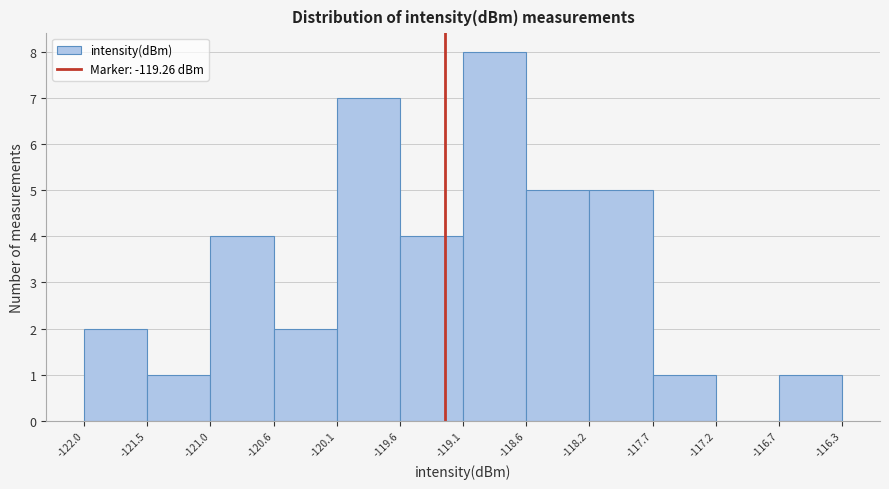

Reading left to right, list every bar in this chart as the range it spans on the x-axis followed by its height. The values are not printed on the chart, so give them approximately, as read against the axis.

-122.0 to -121.5: 2
-121.5 to -121.0: 1
-121.0 to -120.6: 4
-120.6 to -120.1: 2
-120.1 to -119.6: 7
-119.6 to -119.1: 4
-119.1 to -118.6: 8
-118.6 to -118.2: 5
-118.2 to -117.7: 5
-117.7 to -117.2: 1
-117.2 to -116.7: 0
-116.7 to -116.3: 1